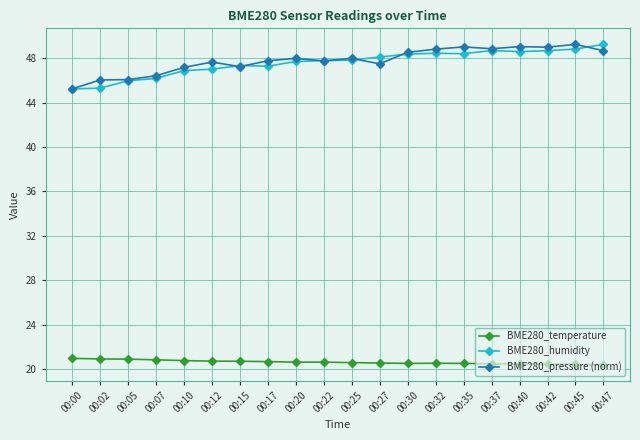

Between 00:00 and 00:47, which series saw the biggest shift?

BME280_humidity